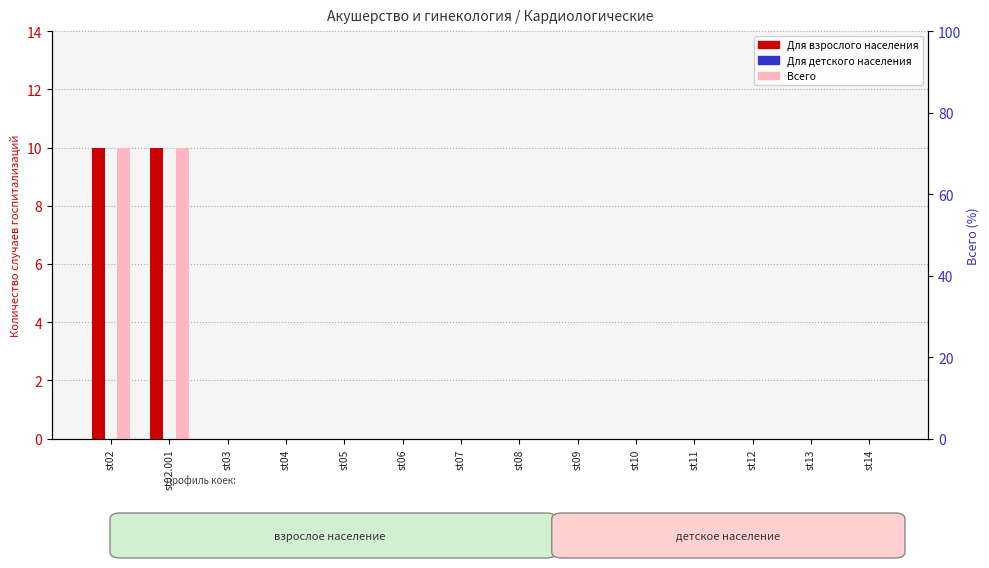

What is the total value across all series at st02?

20